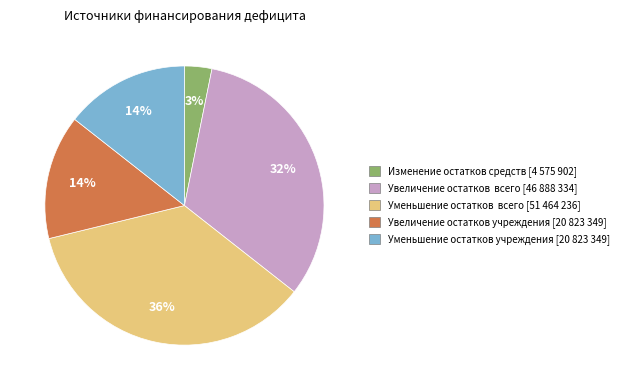

Is there a majority slice in this chart?

No